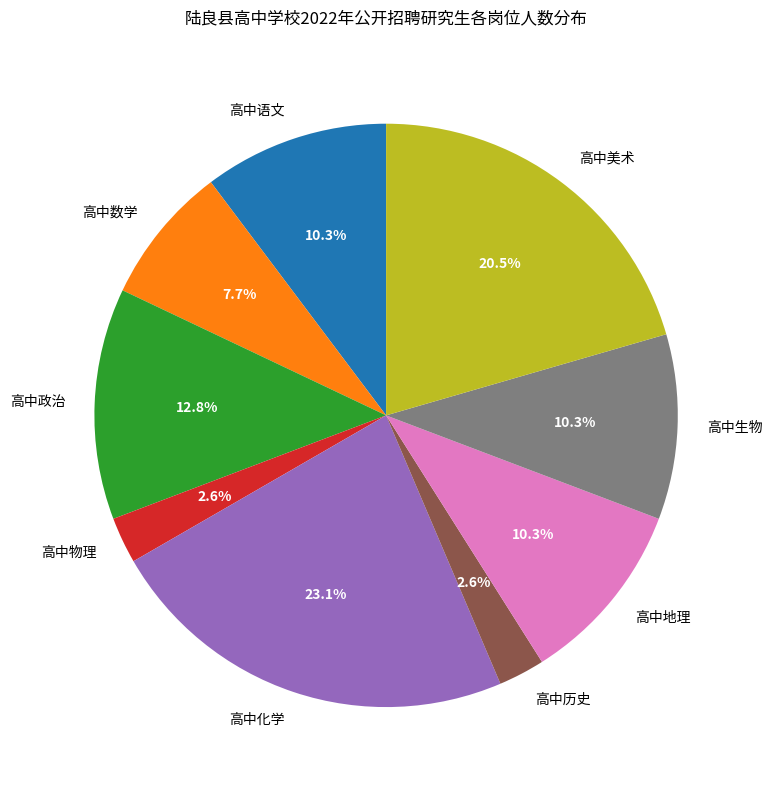

Is it true that 高中化学 is 23% of the pie?

True